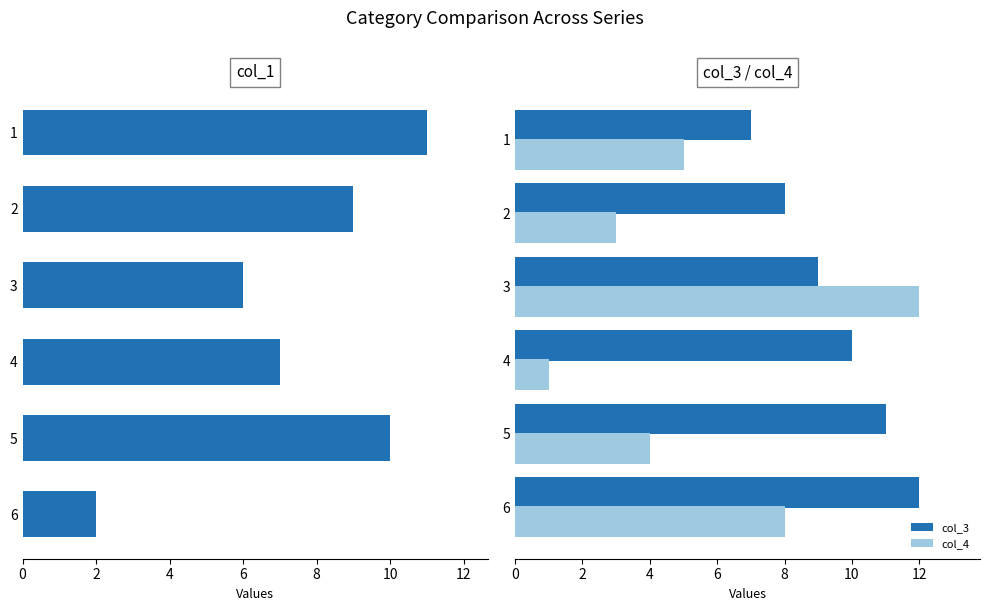

Does the chart contain stacked bars?

No